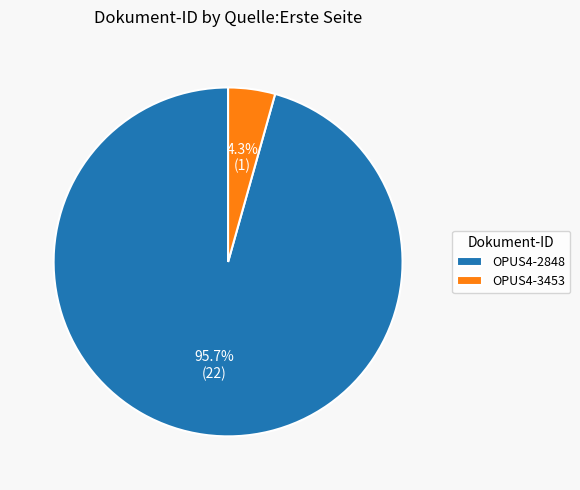

Which slice represents more than half of the pie?

OPUS4-2848